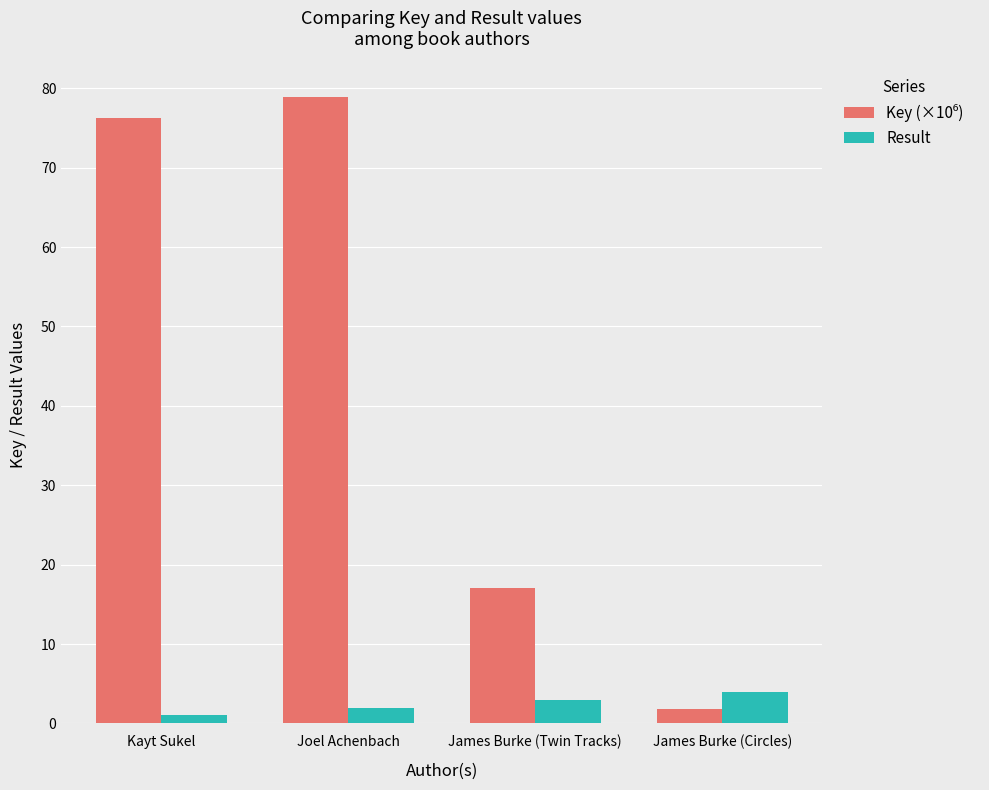

What is the minimum value shown in the chart?

1.0